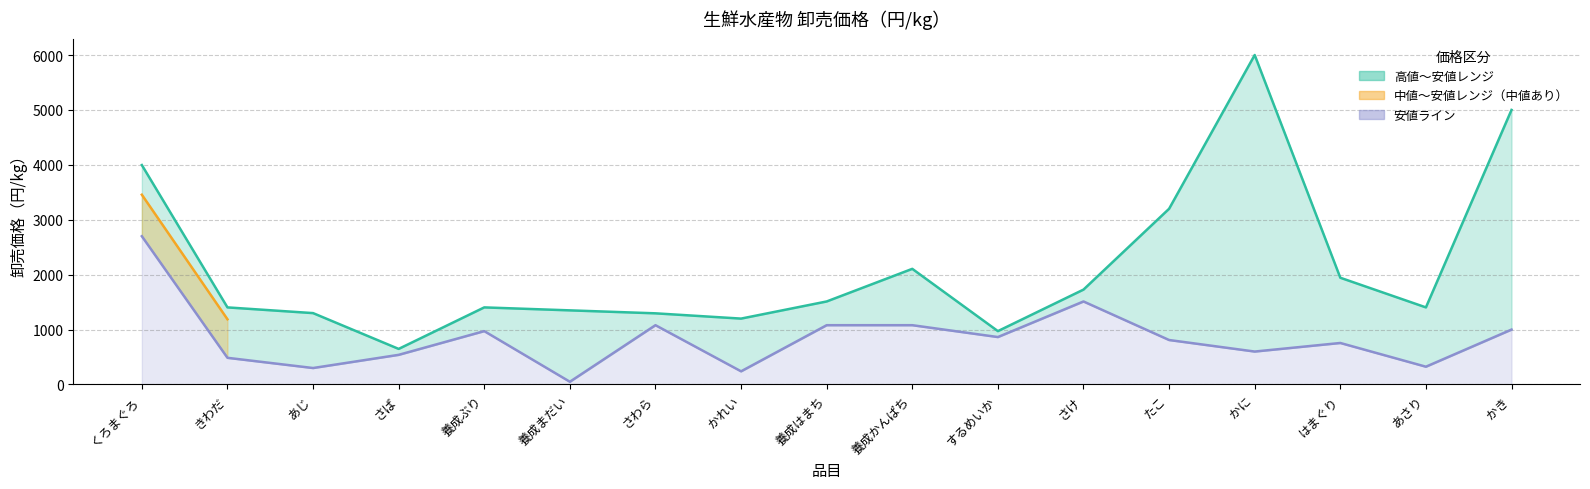

At how many categories does at least one series exceed 4211?

2